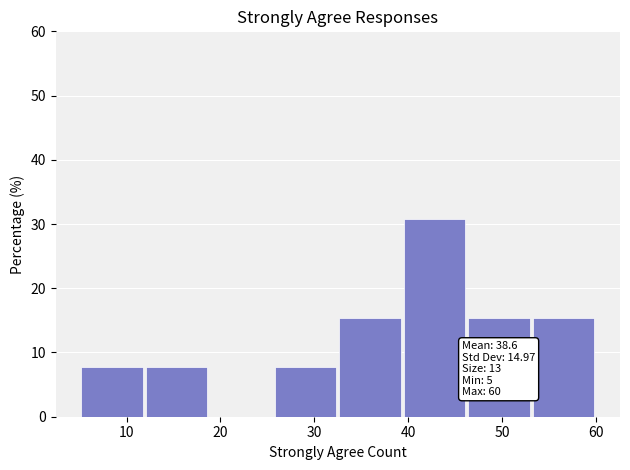

Over which range of the x-axis is the bar tallest?

39 to 46